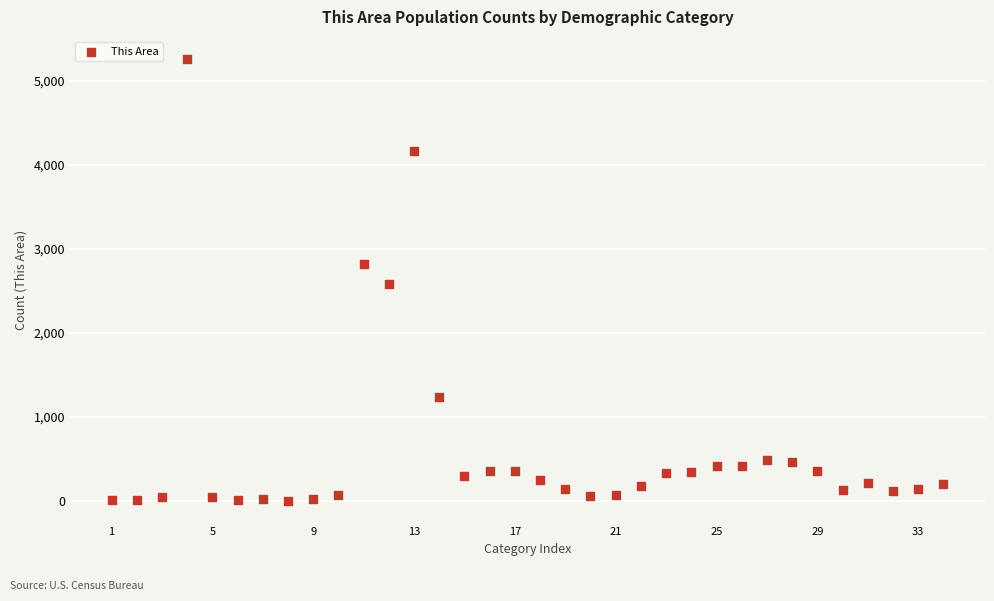

What is the range of X values (max minus min)?

33